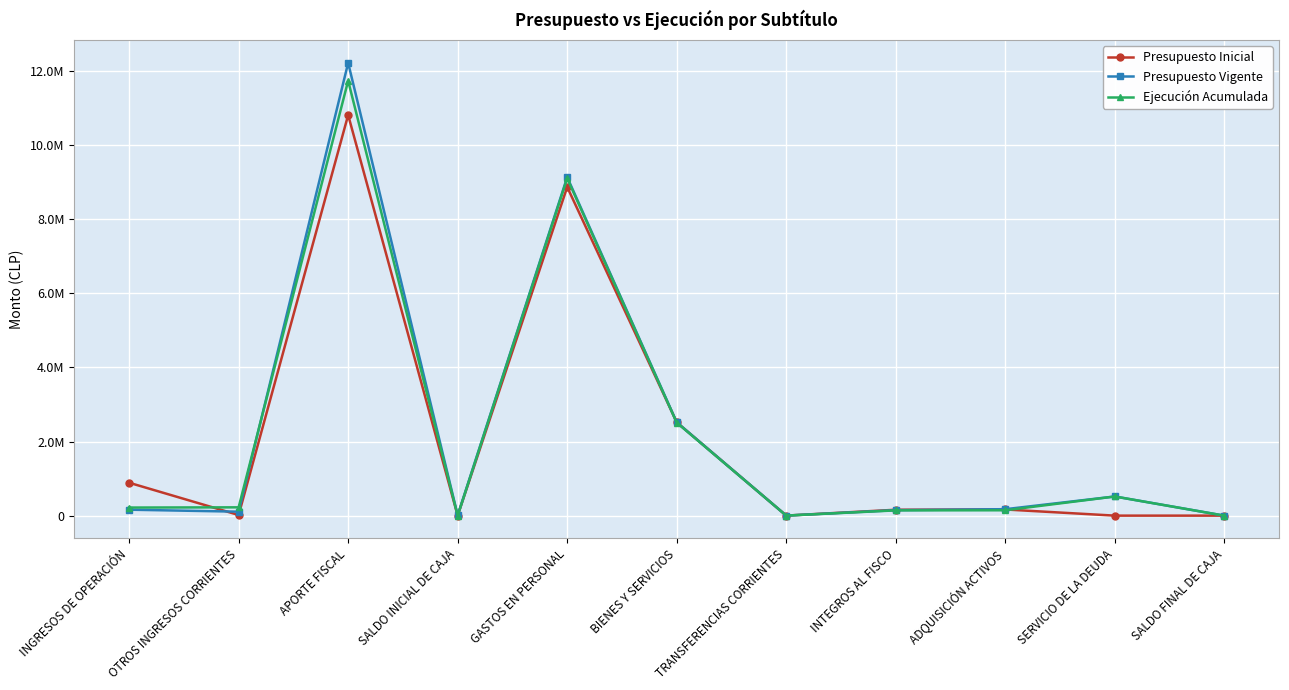

What are all the series names shown in the legend?

Presupuesto Inicial, Presupuesto Vigente, Ejecución Acumulada